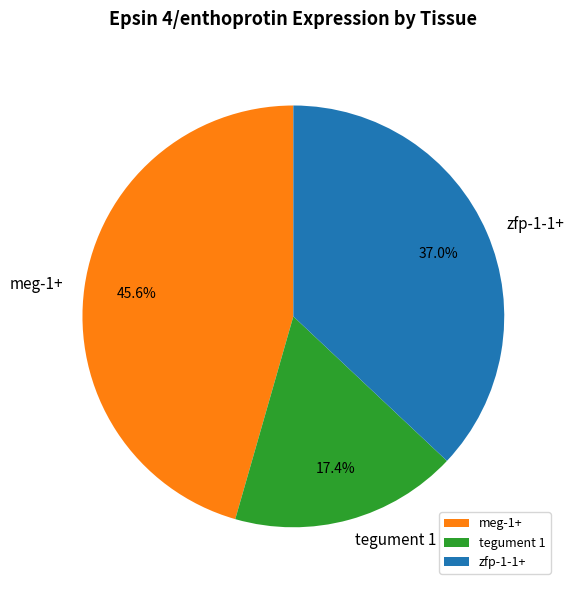

Is meg-1+ the majority of the pie?

No